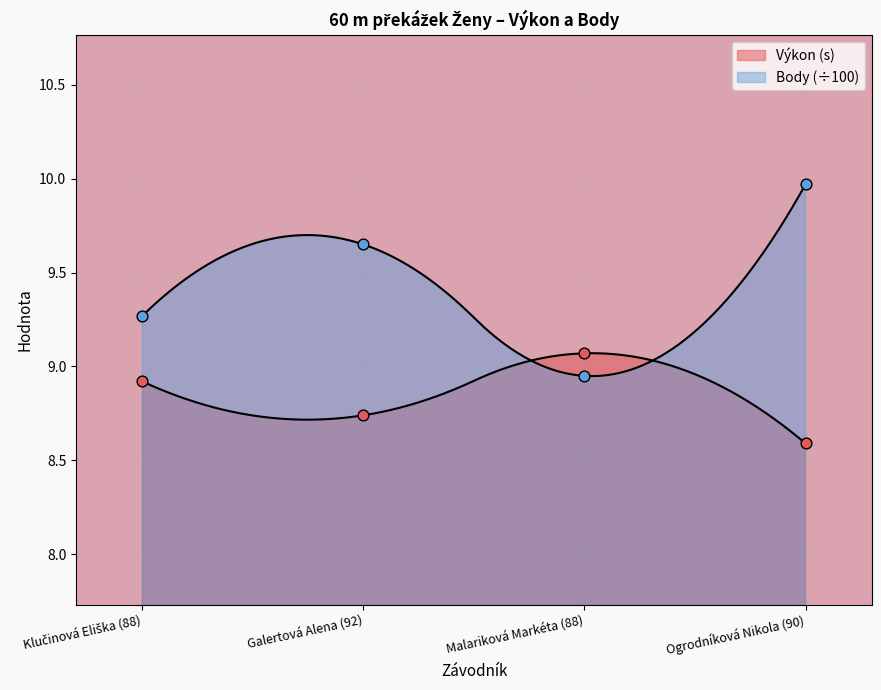

Is the value of Body at Ogrodníková Nikola (90) greater than the value of Výkon at Galertová Alena (92)?

Yes